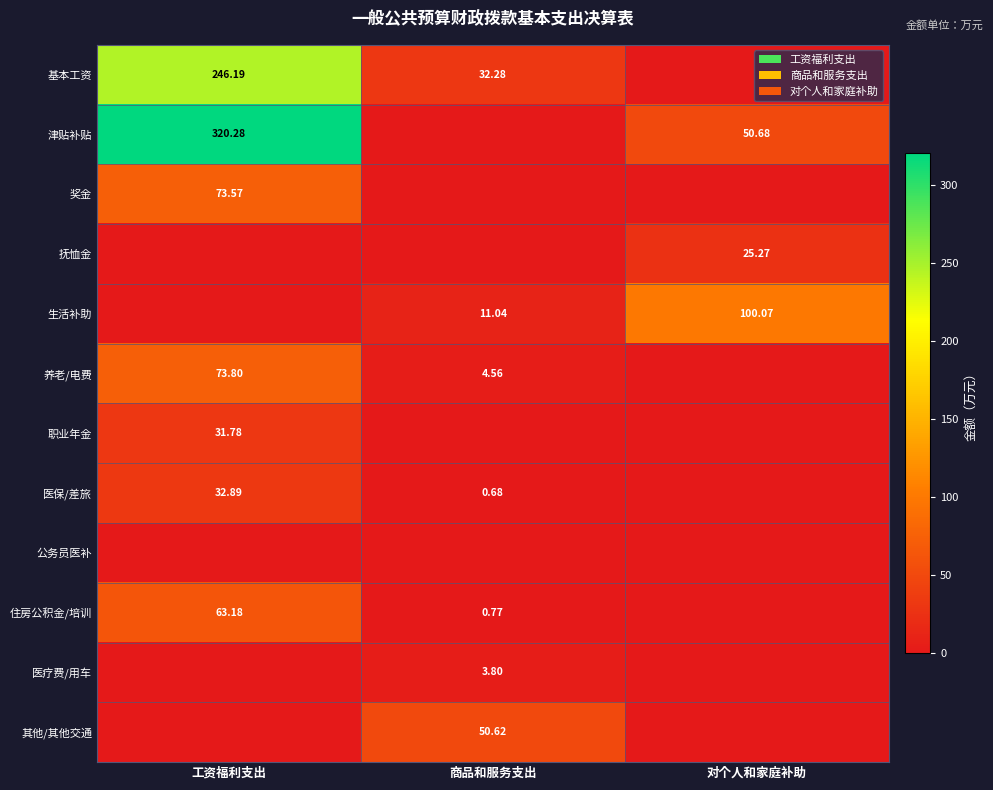

What is the difference between the 津贴补贴 values at 对个人和家庭补助 and 工资福利支出?

269.6